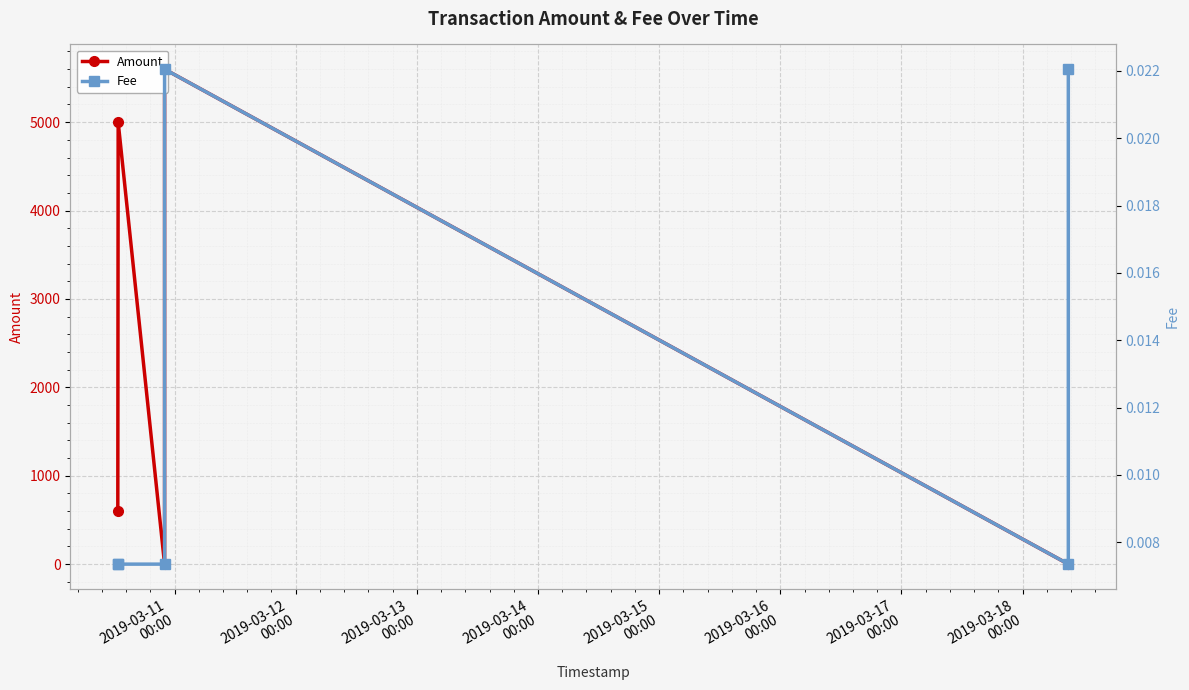

What is the difference between the second highest and second lowest values in the Amount series?

5000.0